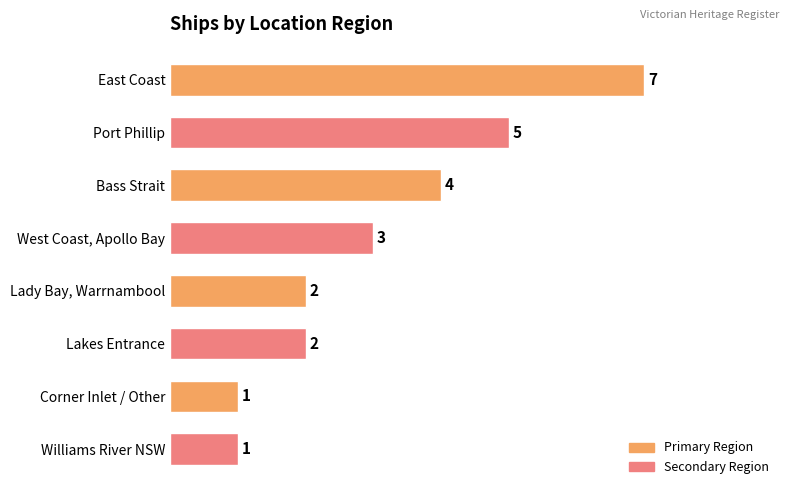

Are the bars horizontal?

Yes